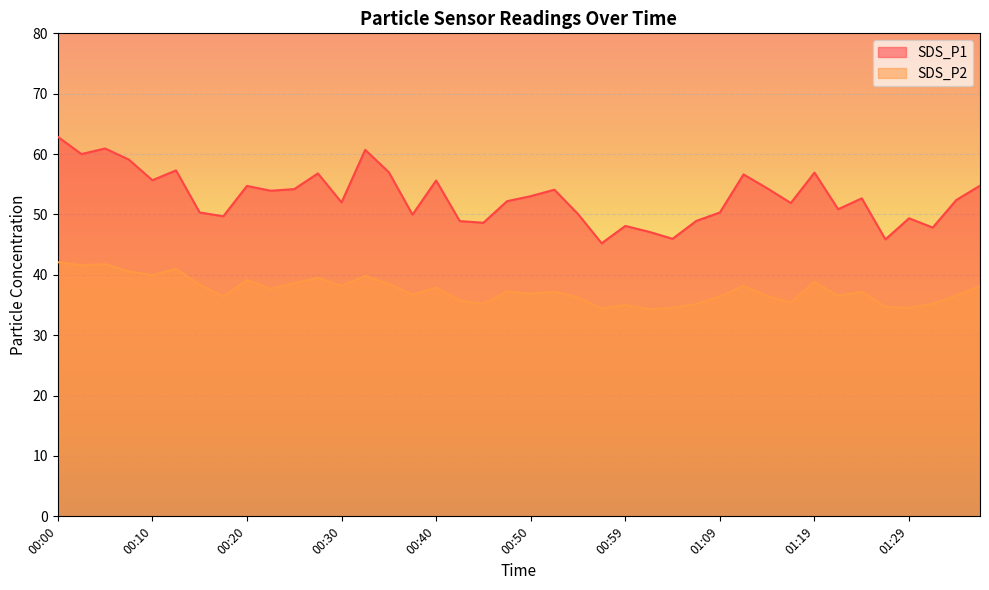

What is the difference between the SDS_P2 values at 00:57 and 00:50?

2.5